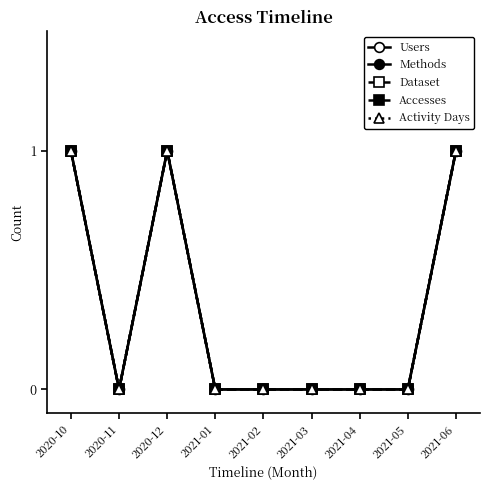

Does the chart have visible grid lines?

No